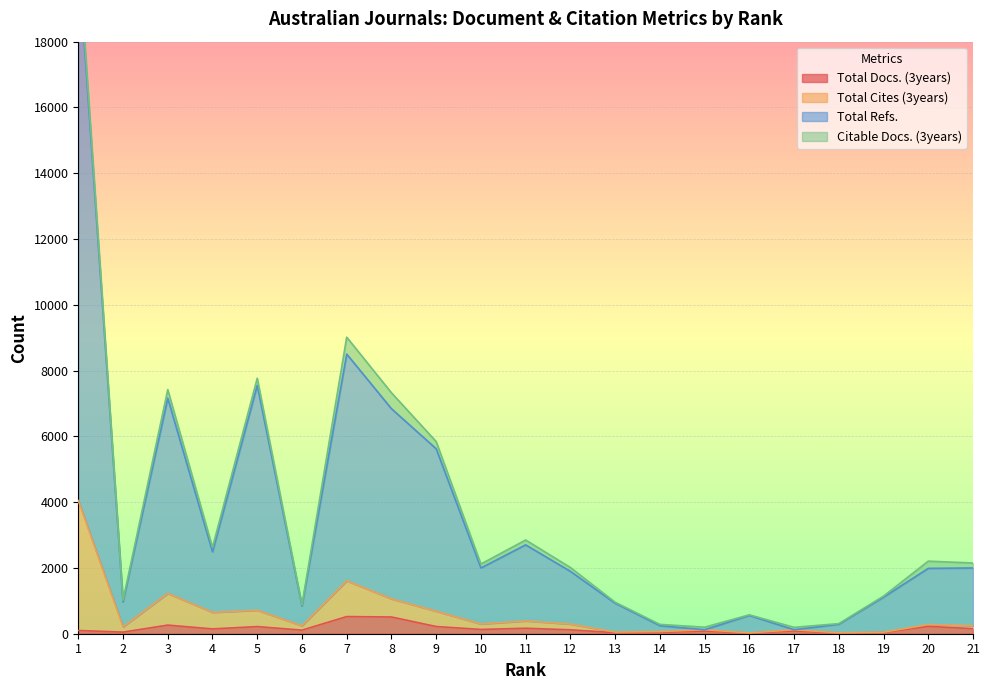

The value of Total Refs. at 9 is 2186. True or false?

False